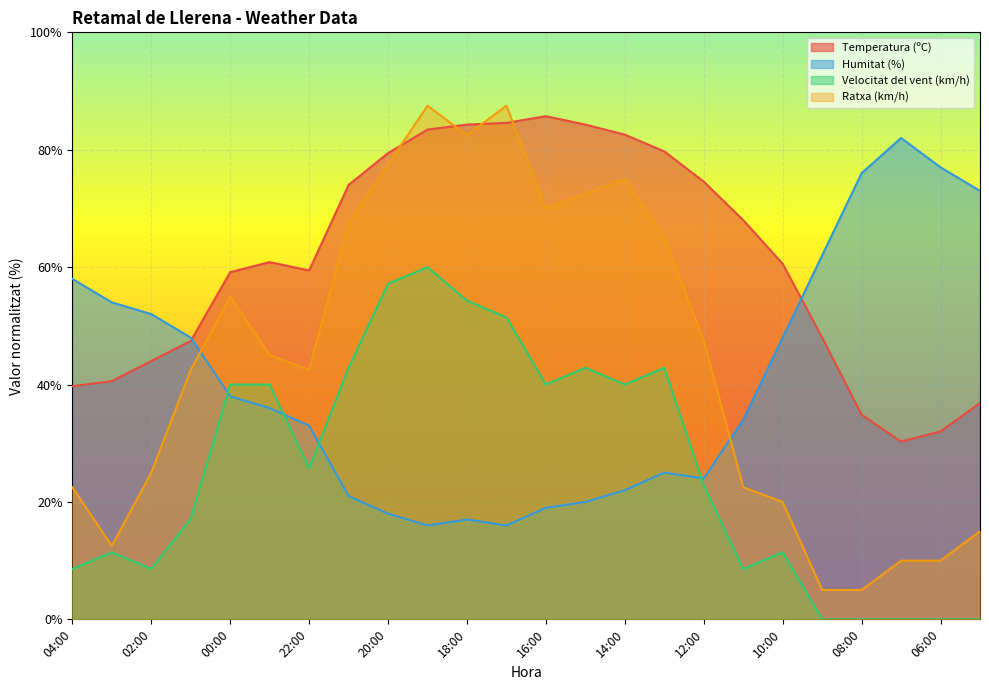

Is it true that Temperatura (ºC) equals 7.8 at 07:00?

False